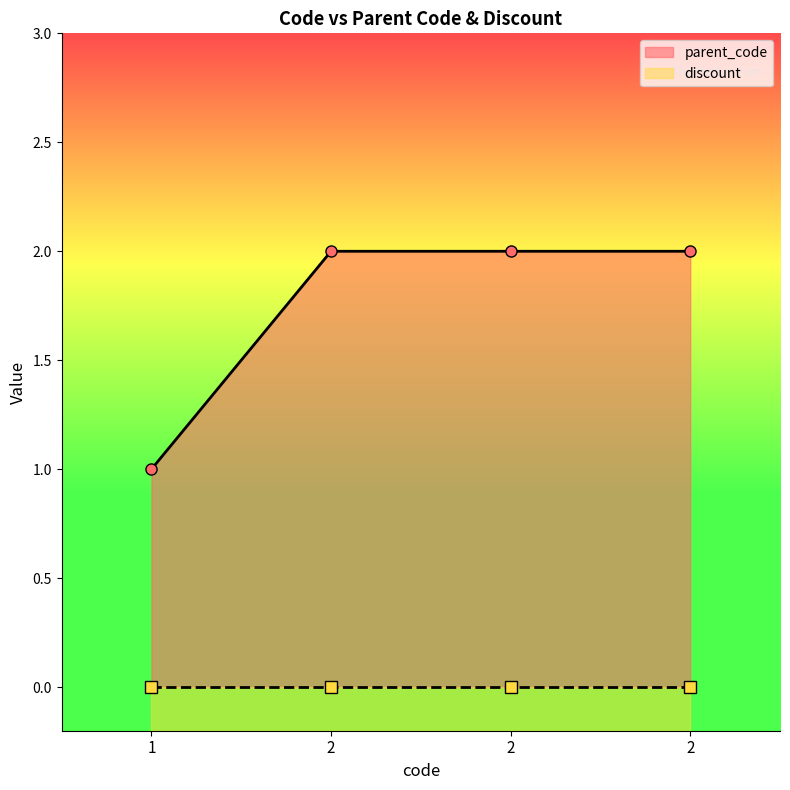

True or false: there are more than 1 points higher than both neighbors.

False